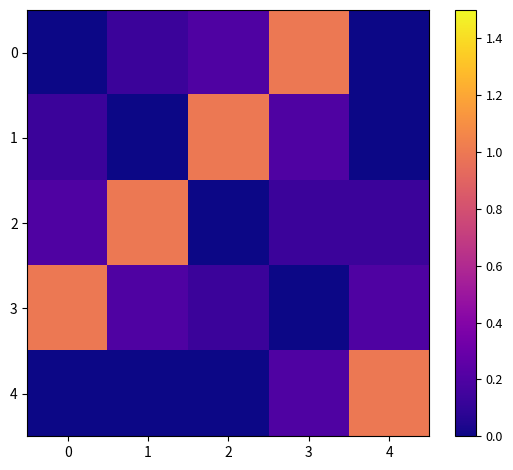

Between 1 and 2, which series saw the biggest shift?

1